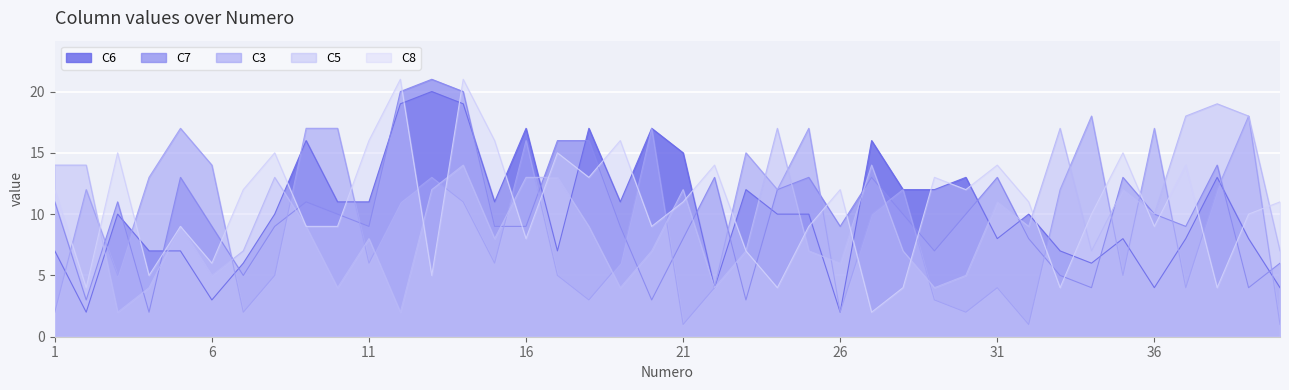

Which series has the largest total across all categories?

C8